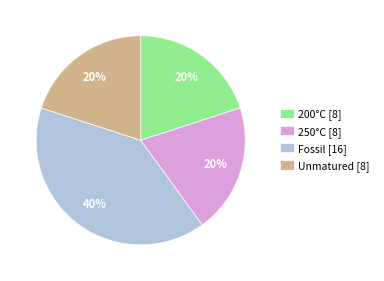

How many segments does this pie chart have?

4